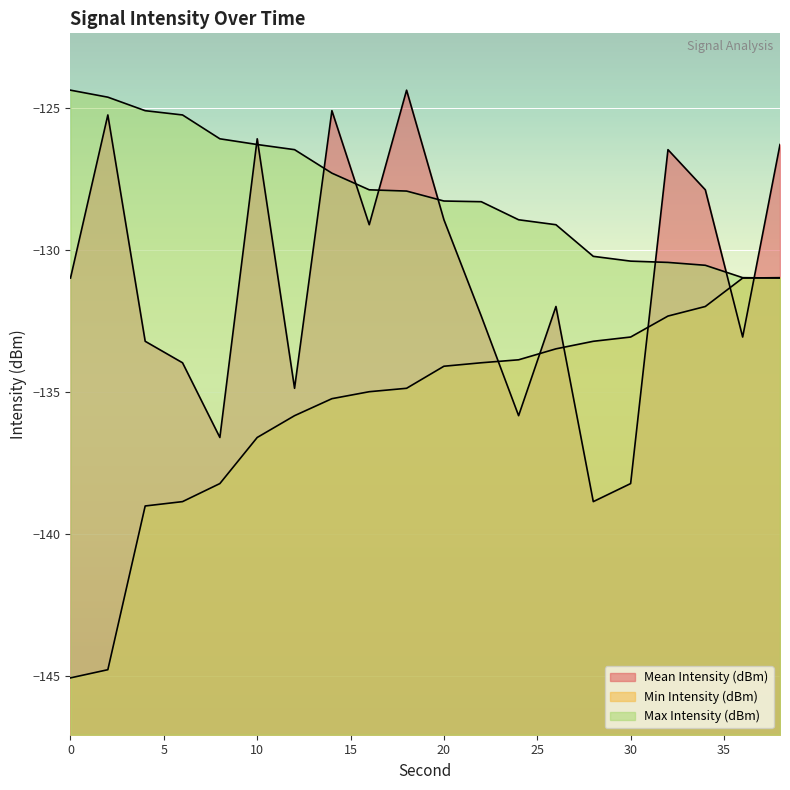

What is the difference between the highest and lowest values at 22?

5.7